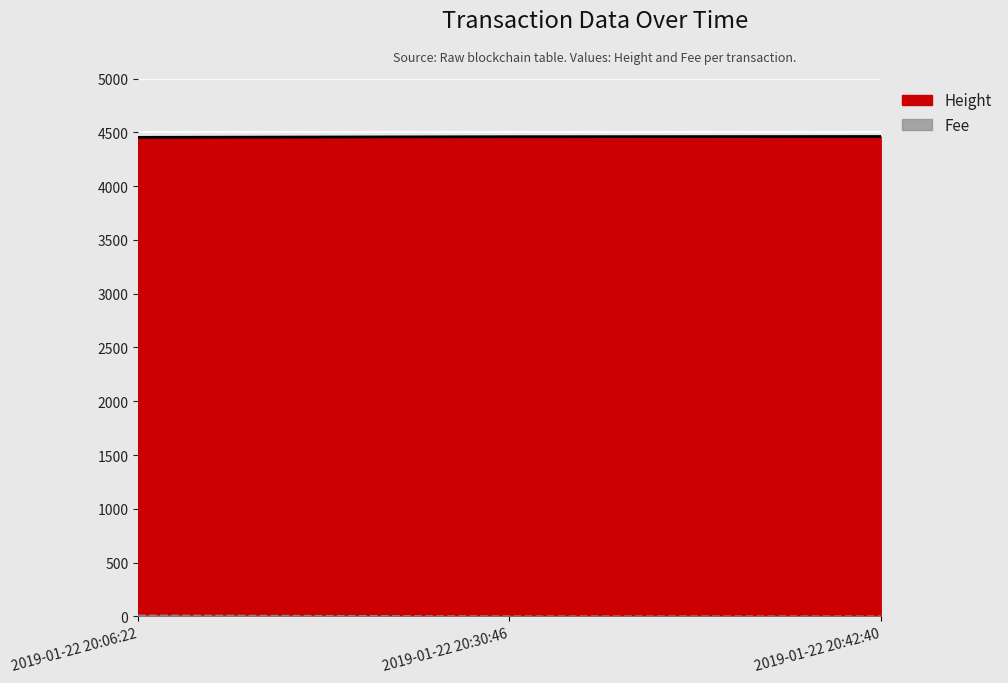

Reading left to right, extract all data points from this chart.

2019-01-22 20:06:22=4453	2019-01-22 20:30:46=4459	2019-01-22 20:42:40=4461